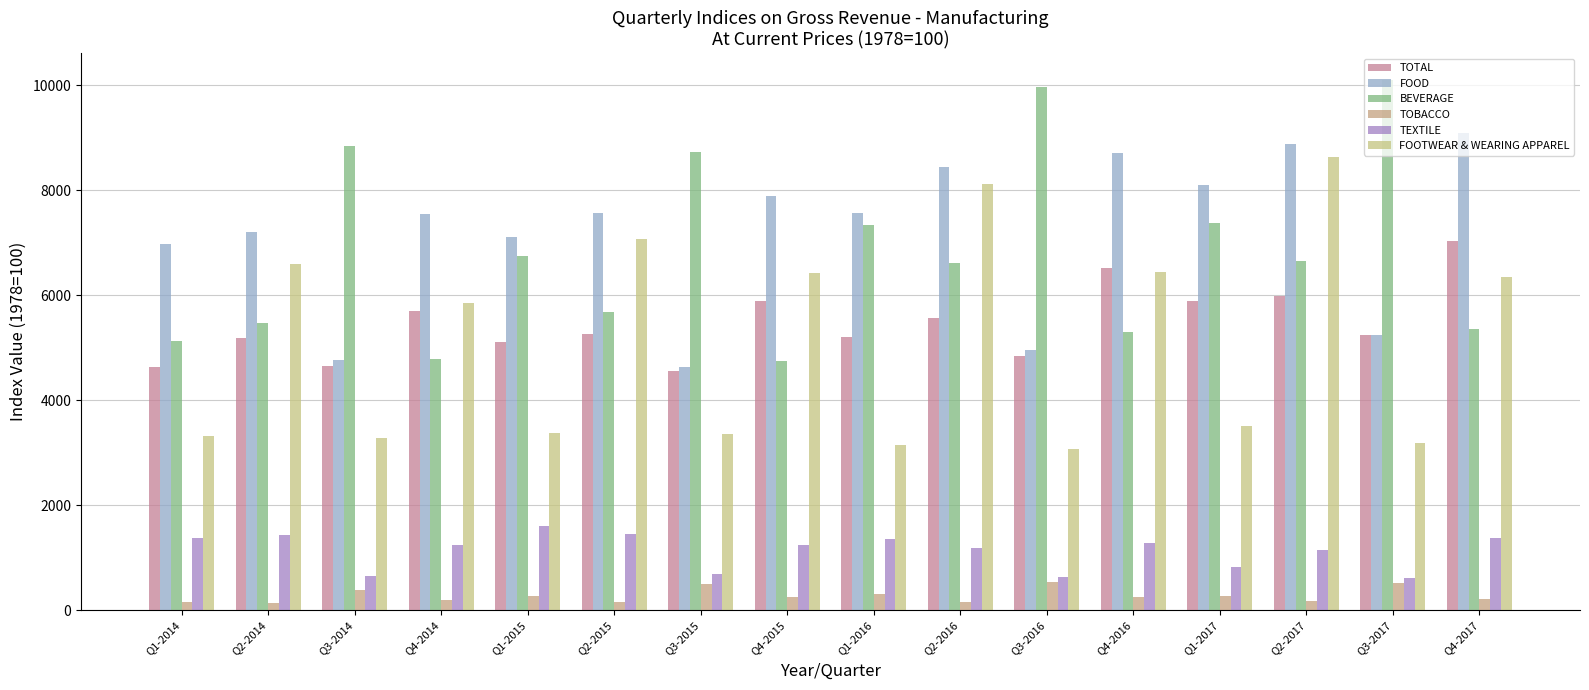

What is the value of the TEXTILE bar at the 9th from the left?

1364.9